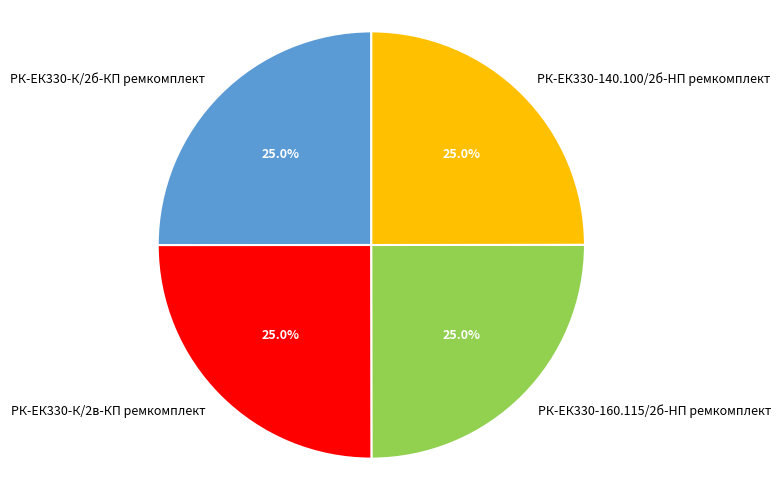

To the nearest percent, what percentage of the pie is РК-ЕК330-К/2в-КП ремкомплект?

25%